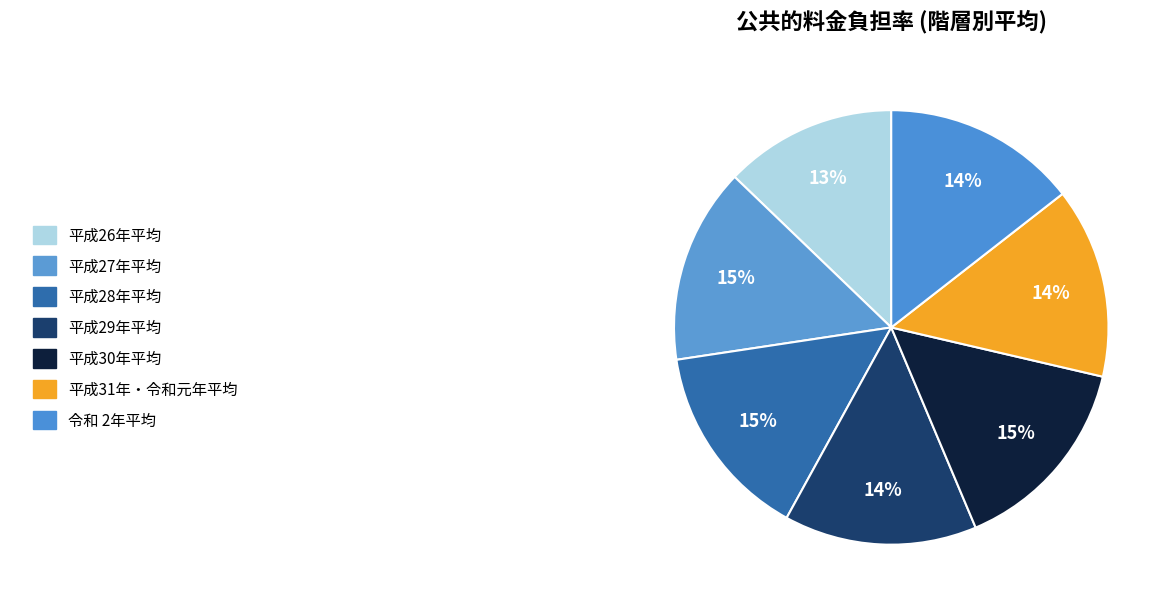

Count the number of slices in the pie.

7